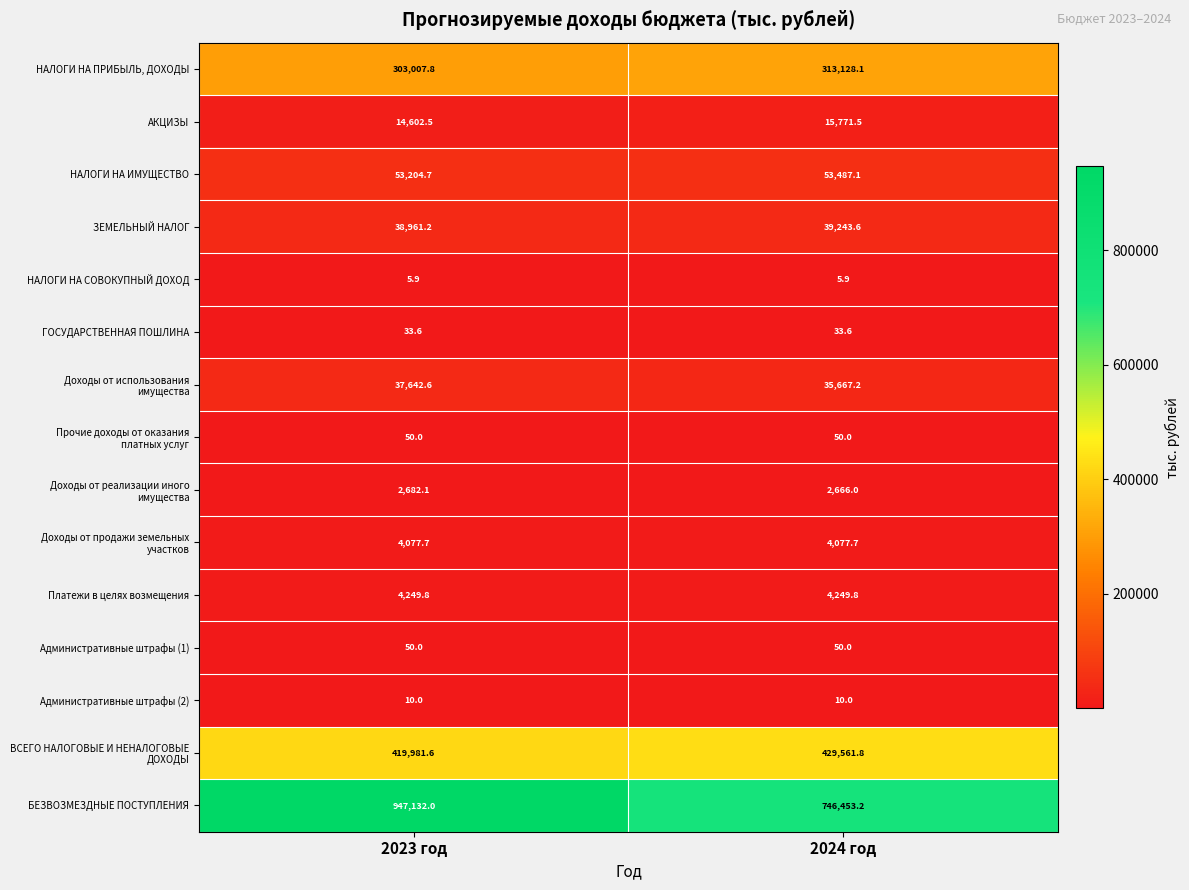

What is the smallest value displayed?

5.9